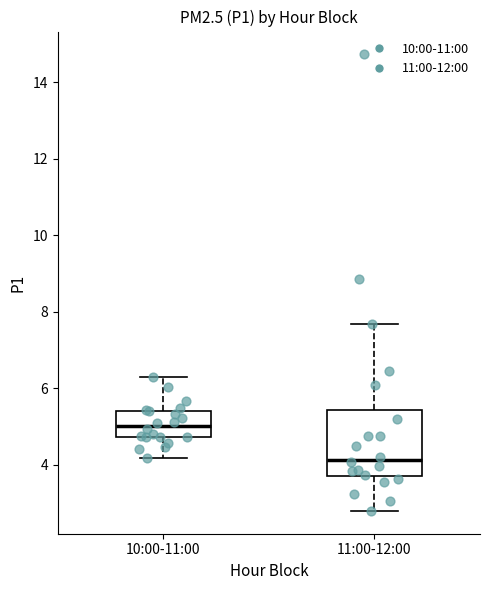

Which box's median line is the lowest?

11:00-12:00